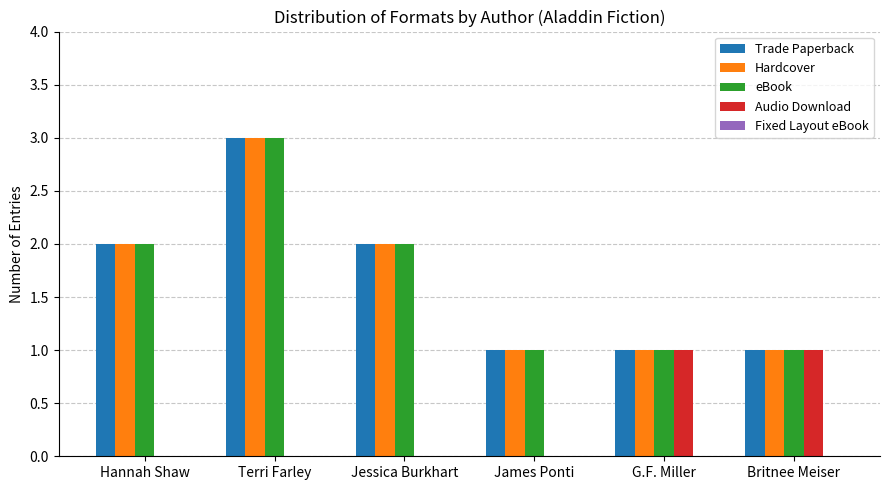

Between James Ponti and G.F. Miller, which series saw the biggest shift?

Audio Download